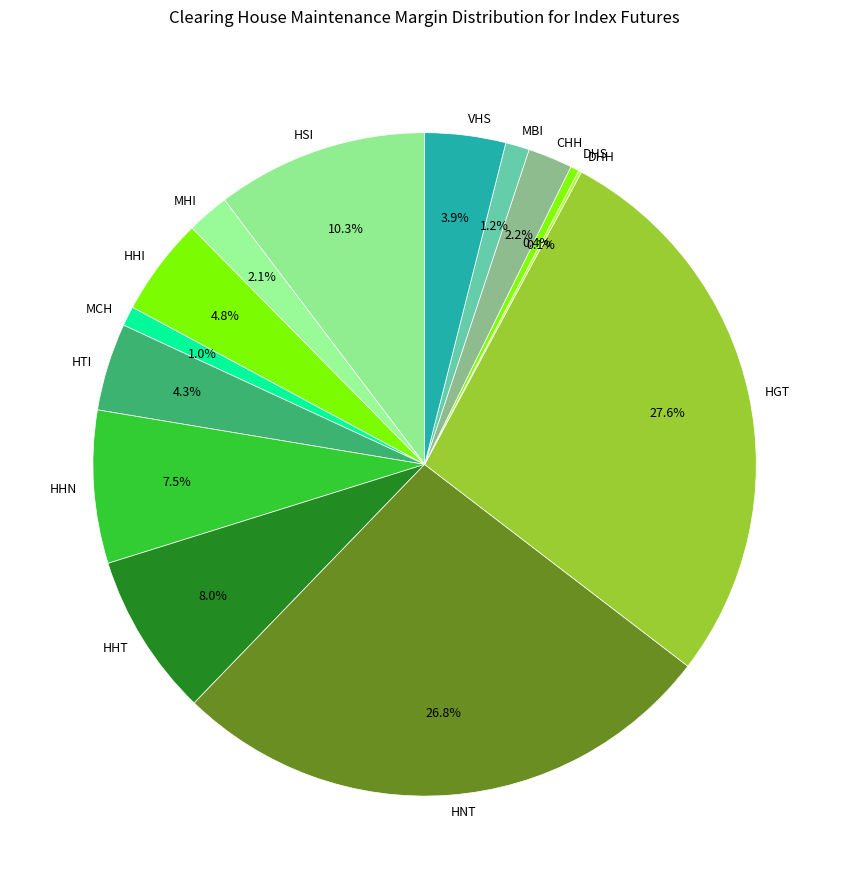

What portion of the pie excludes DHS?

99.6%